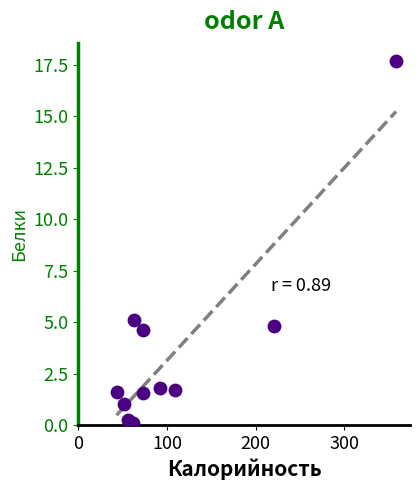

What Y value in the scatter plot is closest to 8?

5.1